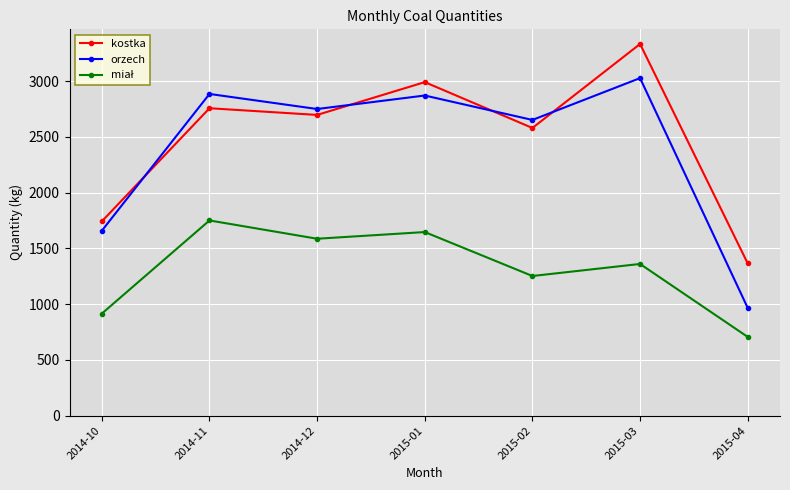

What is the value of the orzech point at the 6th from the left?

3026